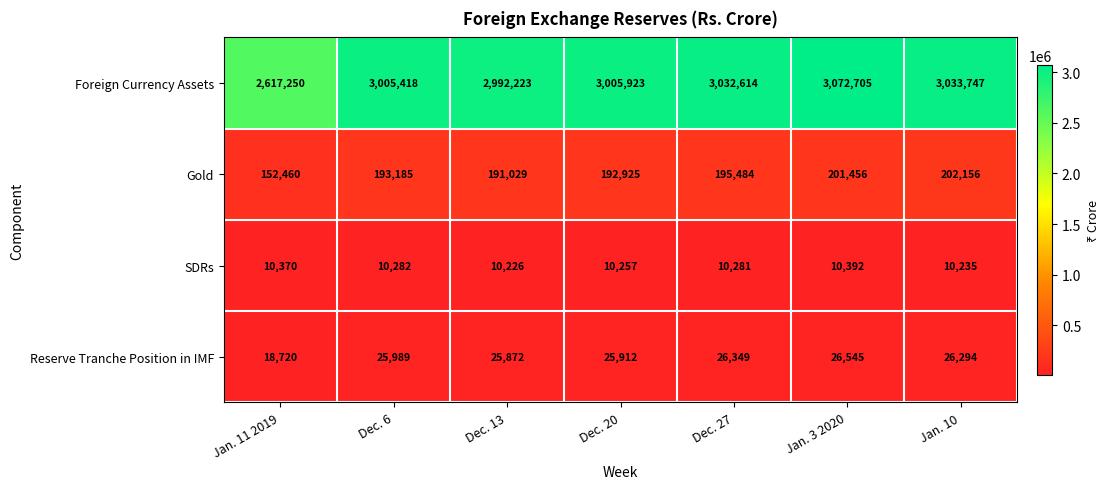

Reading left to right, list all the values displayed in this chart.

Foreign Currency Assets: 2617250	3005418	2992223	3005923	3032614	3072705	3033747
Gold: 152460	193185	191029	192925	195484	201456	202156
SDRs: 10370	10282	10226	10257	10281	10392	10235
Reserve Tranche Position in IMF: 18720	25989	25872	25912	26349	26545	26294